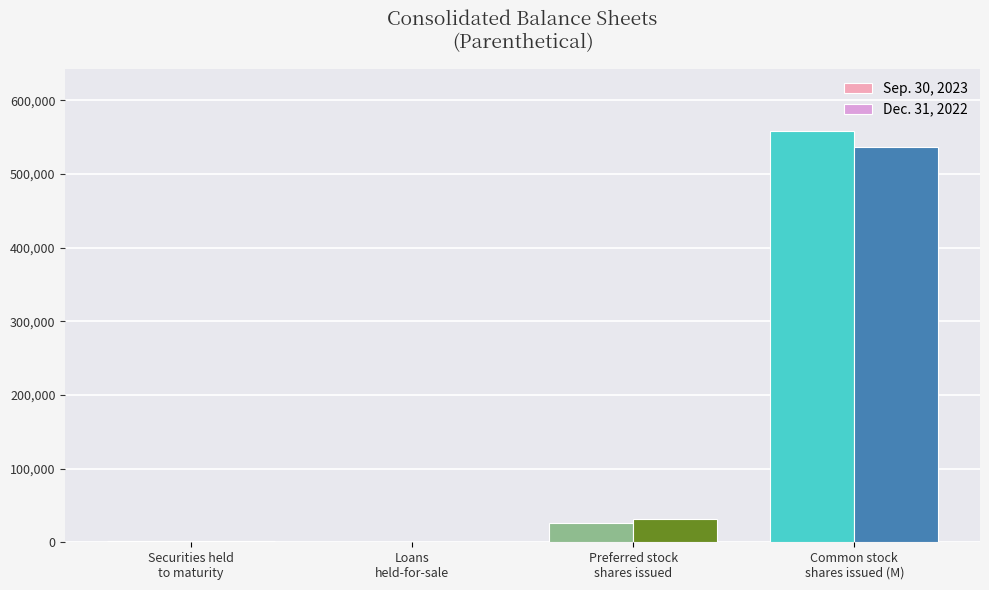

How many data points does each series have?

4